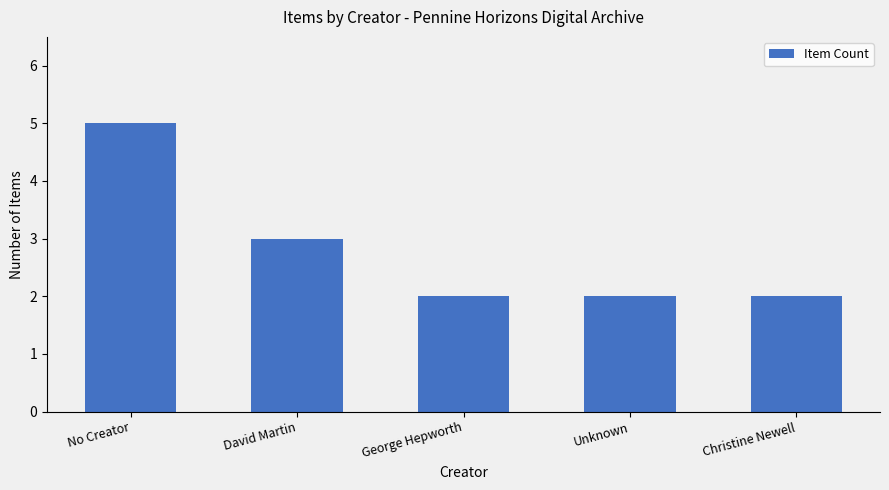

What position from the right is No Creator?

5